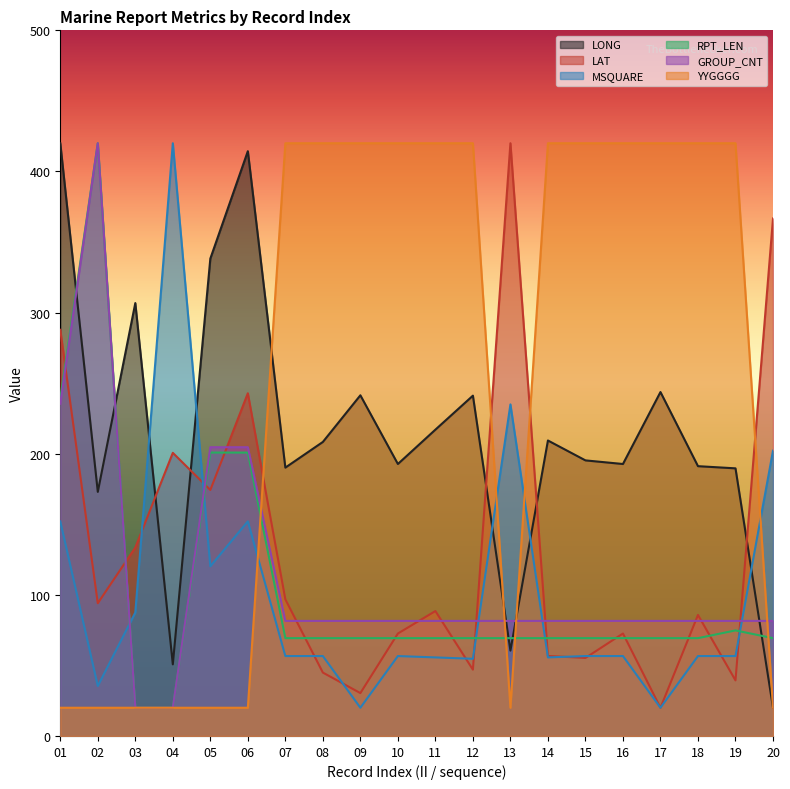

At which label is RPT_LEN closest to 219?

05